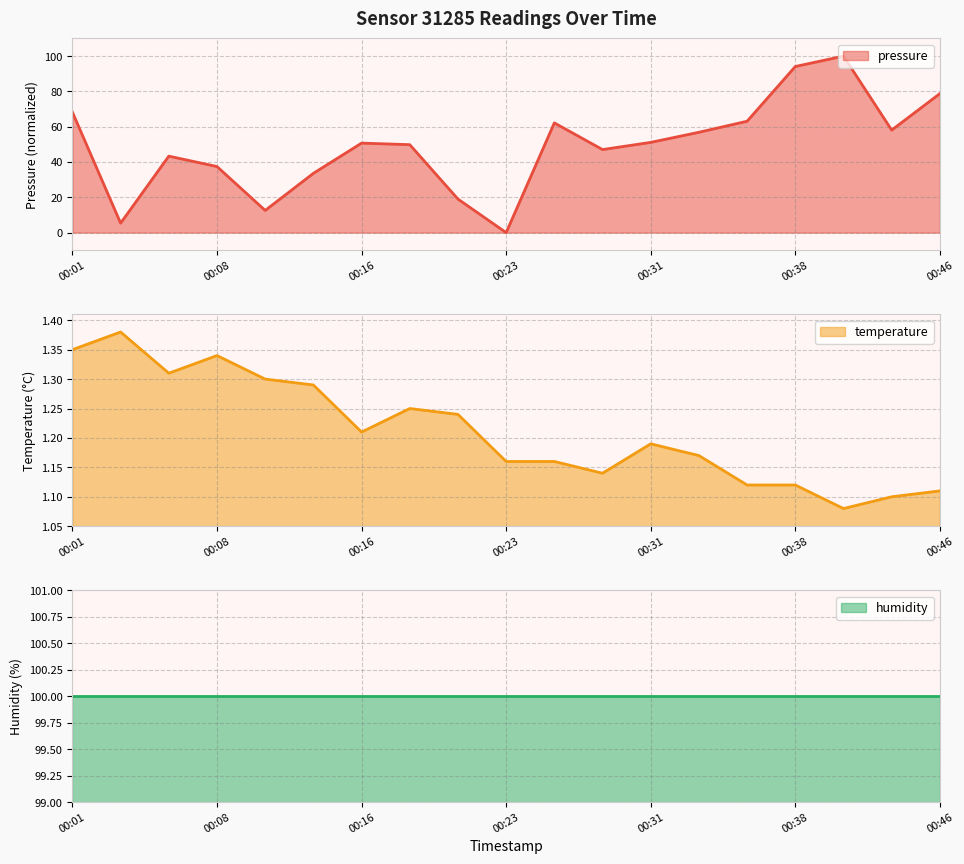

Count the number of categories in the chart.

19